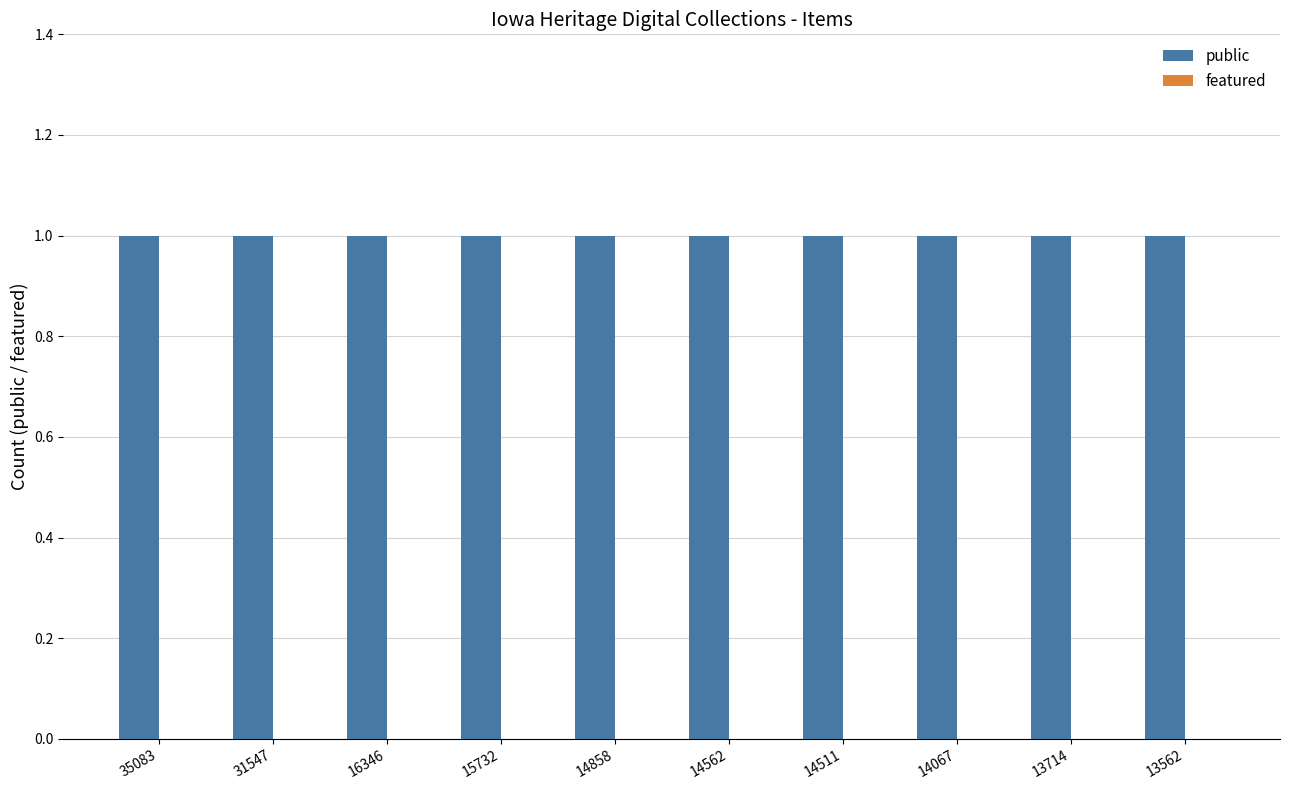

Reading right to left, transcribe all the data shown in this chart.

public: 1	1	1	1	1	1	1	1	1	1
featured: 0	0	0	0	0	0	0	0	0	0